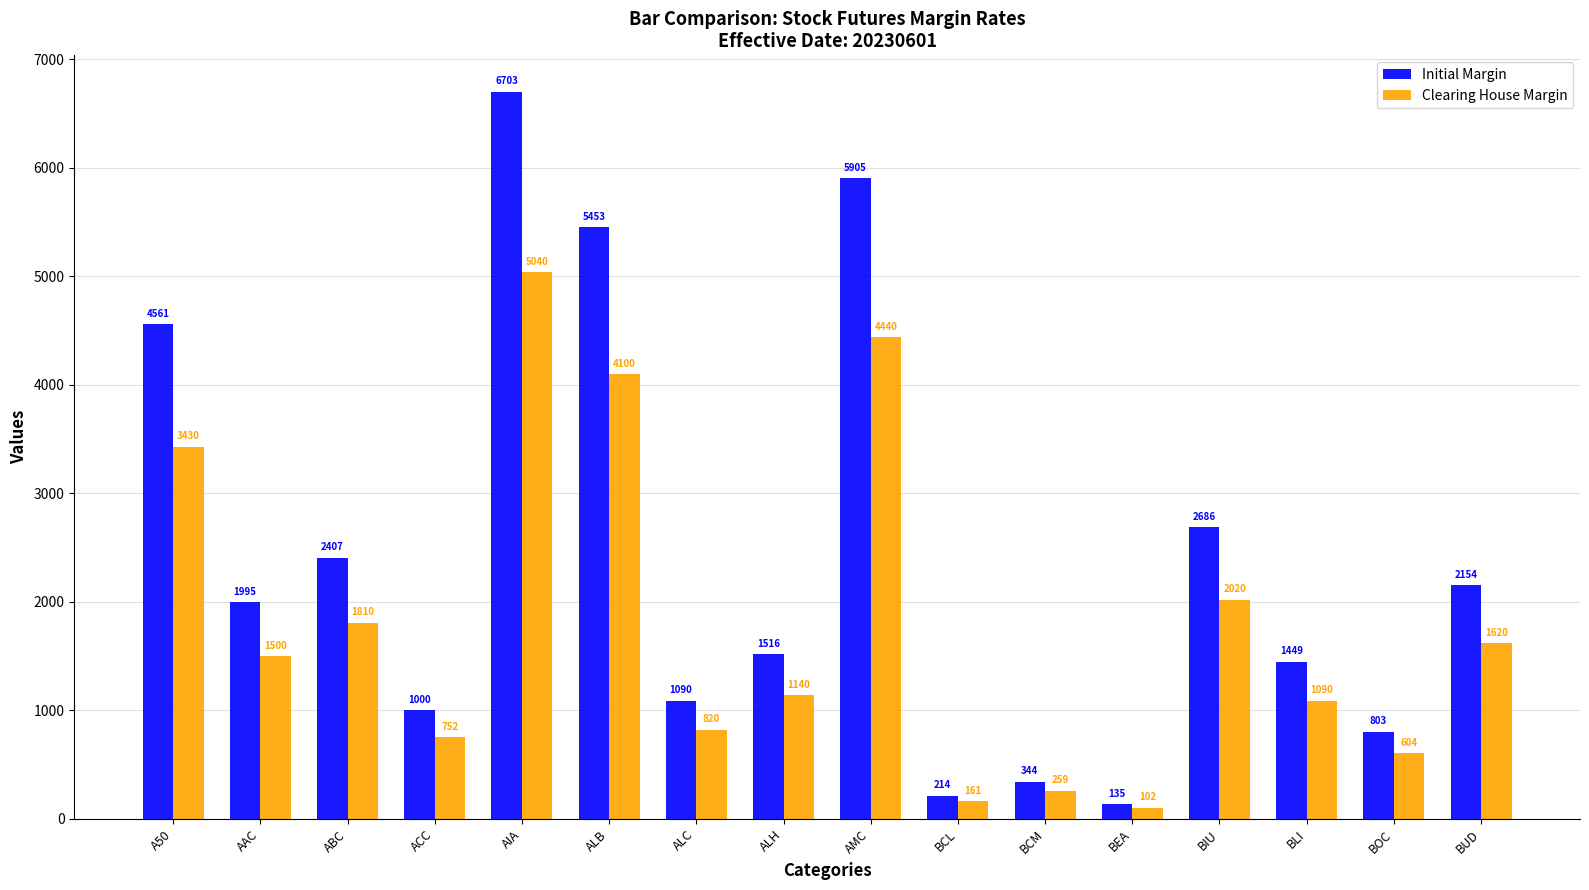

At ABC, list the series in order from smallest to largest.

Clearing House Margin, Initial Margin